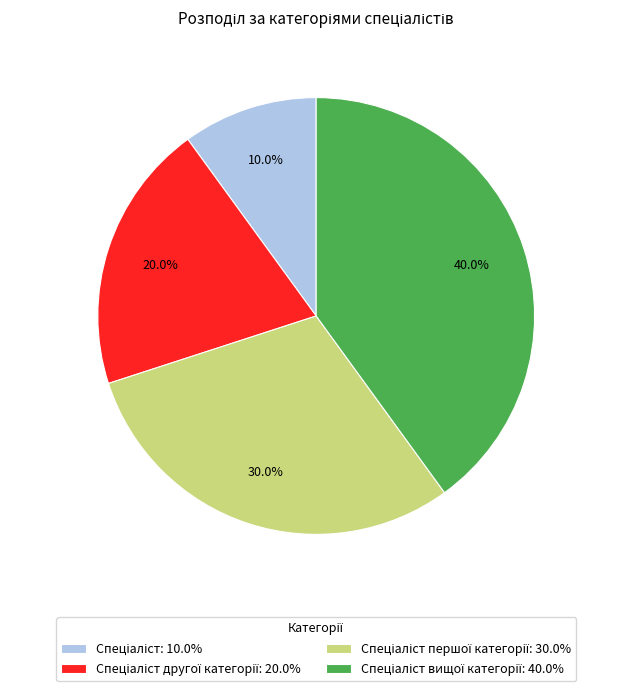

Does any single category account for the majority?

No